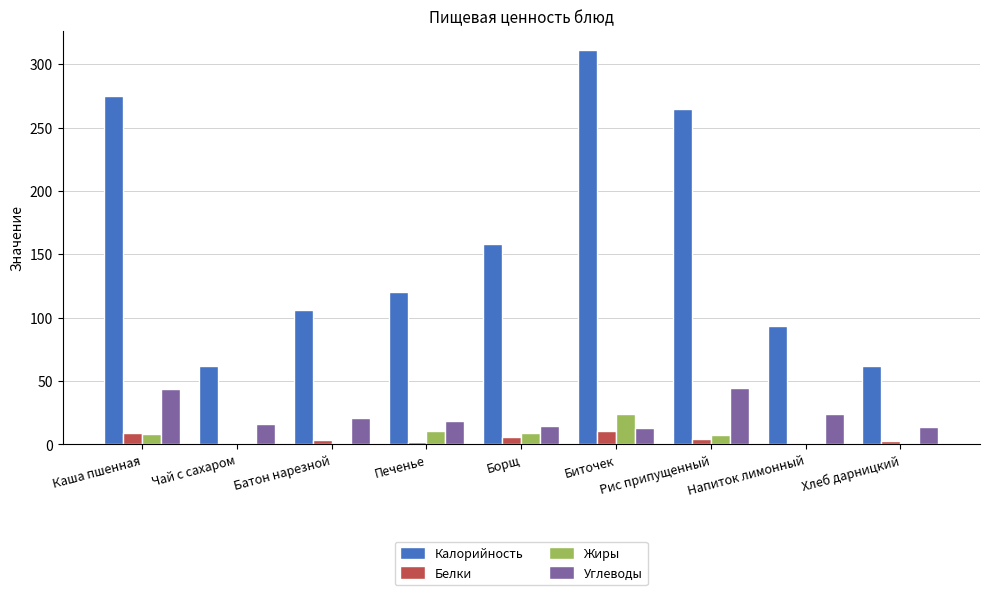

Is it true that Калорийность equals 311.0 at Биточек?

True